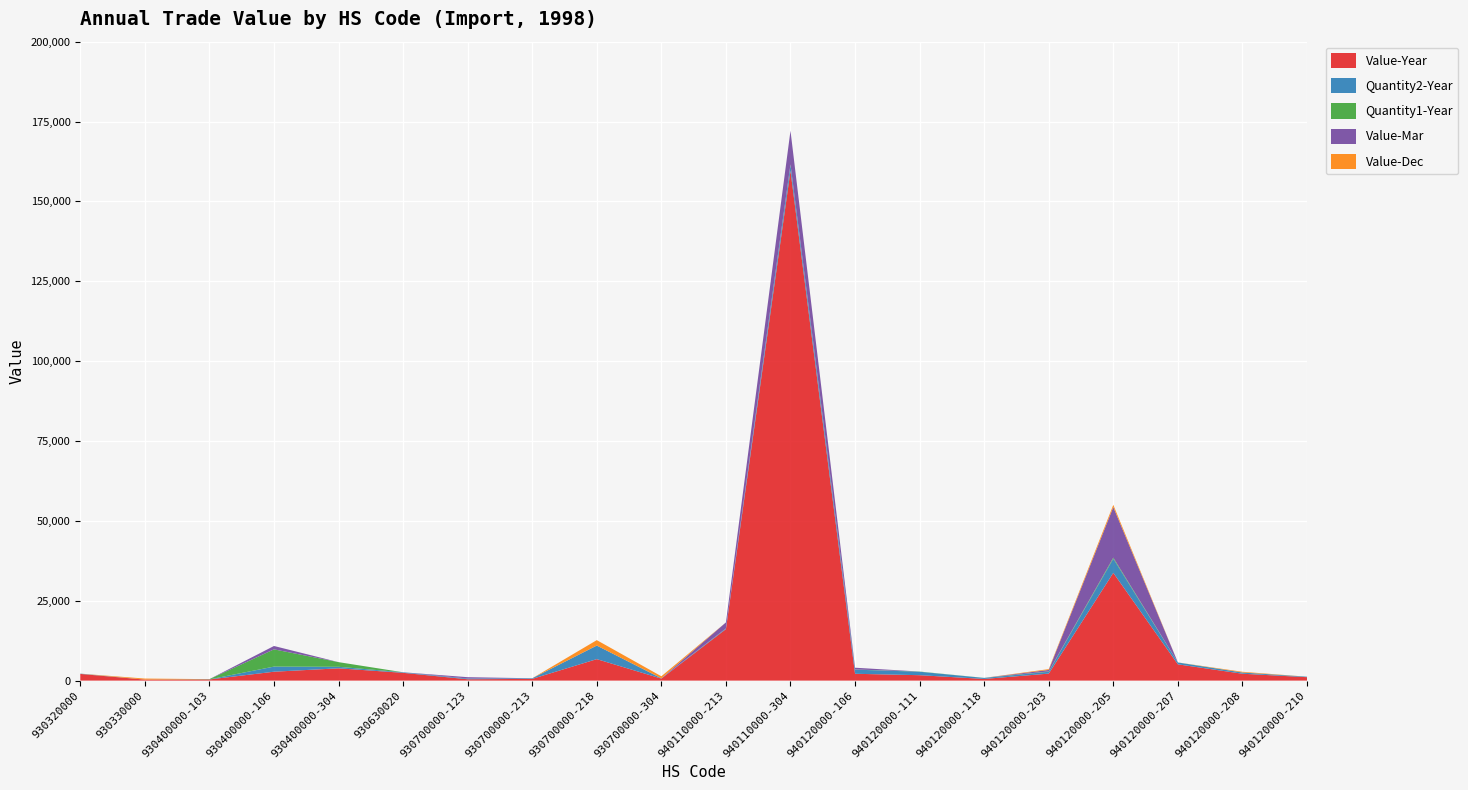

Reading left to right, transcribe all the data shown in this chart.

Value-Year: 930320000=2088	930330000=317	930400000-103=360	930400000-106=2782	930400000-304=3844	930630020=2434	930700000-123=417	930700000-213=541	930700000-218=6721	930700000-304=631	940110000-213=16112	940110000-304=159594	940120000-106=2135	940120000-111=1695	940120000-118=519	940120000-203=2190	940120000-205=33729	940120000-207=5093	940120000-208=2151	940120000-210=1070
Quantity2-Year: 930320000=85	930330000=5	930400000-103=28	930400000-106=1601	930400000-304=474	930630020=173	930700000-123=237	930700000-213=188	930700000-218=4248	930700000-304=95	940110000-213=202	940110000-304=1809	940120000-106=1298	940120000-111=1078	940120000-118=314	940120000-203=577	940120000-205=4421	940120000-207=575	940120000-208=373	940120000-210=148
Quantity1-Year: 930320000=15	930330000=1	930400000-103=70	930400000-106=5399	930400000-304=1462	930630020=0	930700000-123=0	930700000-213=0	930700000-218=0	930700000-304=0	940110000-213=22	940110000-304=179	940120000-106=49	940120000-111=63	940120000-118=20	940120000-203=103	940120000-205=335	940120000-207=22	940120000-208=21	940120000-210=8
Value-Mar: 930320000=0	930330000=0	930400000-103=0	930400000-106=1055	930400000-304=0	930630020=0	930700000-123=417	930700000-213=0	930700000-218=0	930700000-304=0	940110000-213=1878	940110000-304=10555	940120000-106=552	940120000-111=0	940120000-118=0	940120000-203=466	940120000-205=15819	940120000-207=0	940120000-208=0	940120000-210=0
Value-Dec: 930320000=0	930330000=317	930400000-103=0	930400000-106=0	930400000-304=0	930630020=0	930700000-123=0	930700000-213=0	930700000-218=1700	930700000-304=631	940110000-213=0	940110000-304=0	940120000-106=0	940120000-111=0	940120000-118=0	940120000-203=262	940120000-205=708	940120000-207=0	940120000-208=219	940120000-210=0